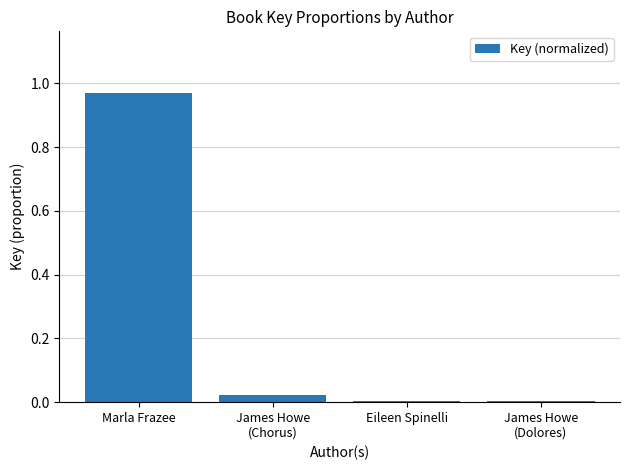

How many bars are there in total?

4